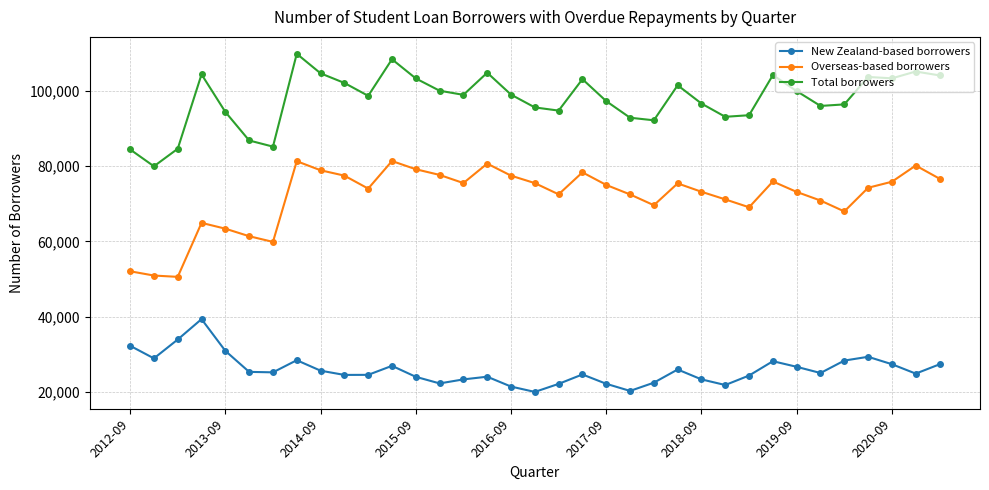

True or false: Overseas-based borrowers has more than 2 points higher than both neighbors.

True